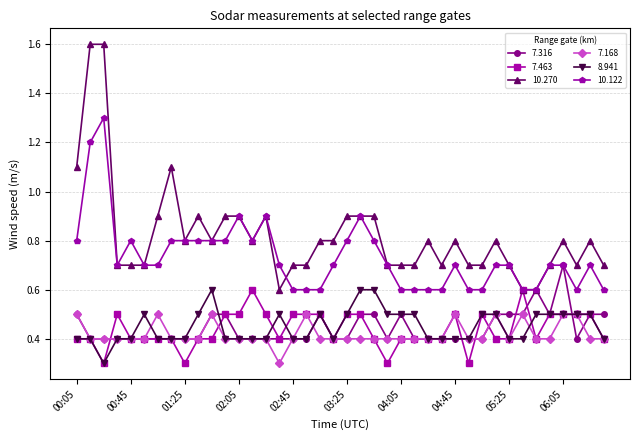

Count the 7.168 values in the range 0 to 1.

40